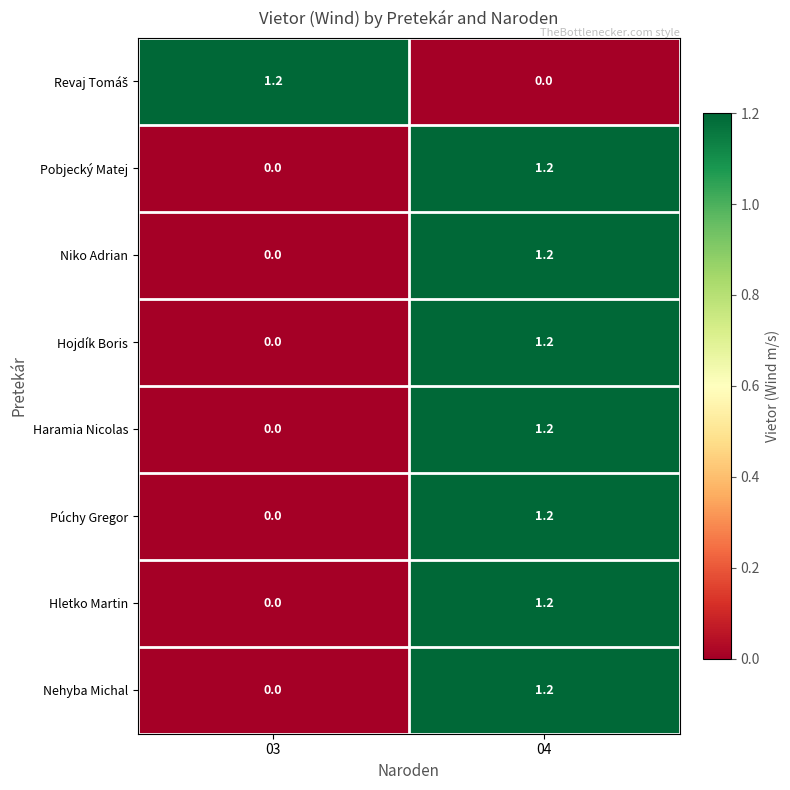

Where does the Hletko Martin series first go above 1?

04